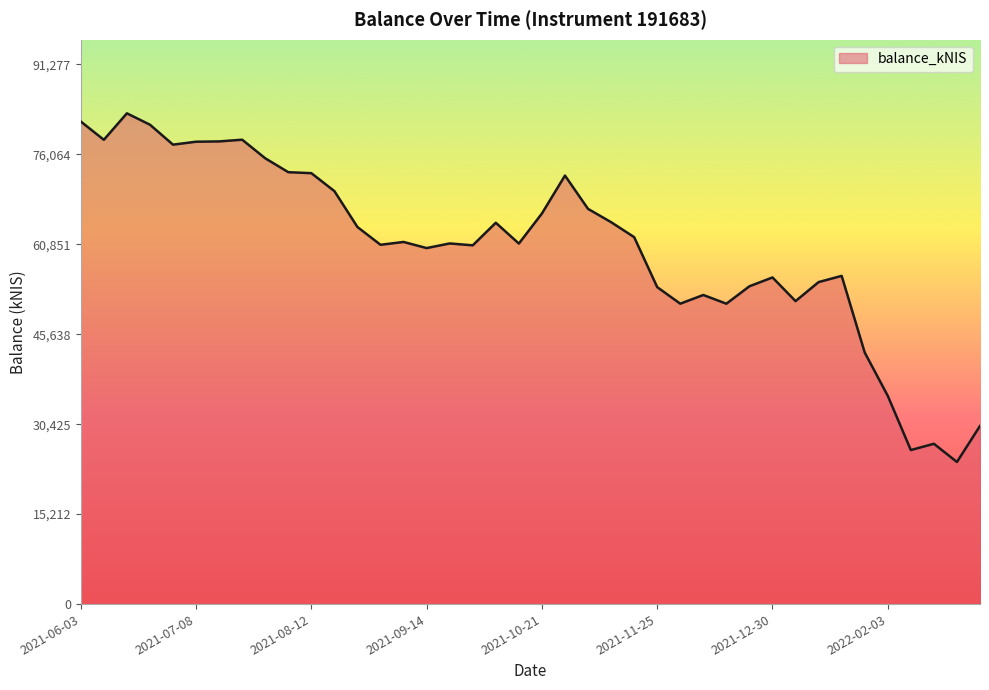

What is the maximum value shown in the chart?

82979.6